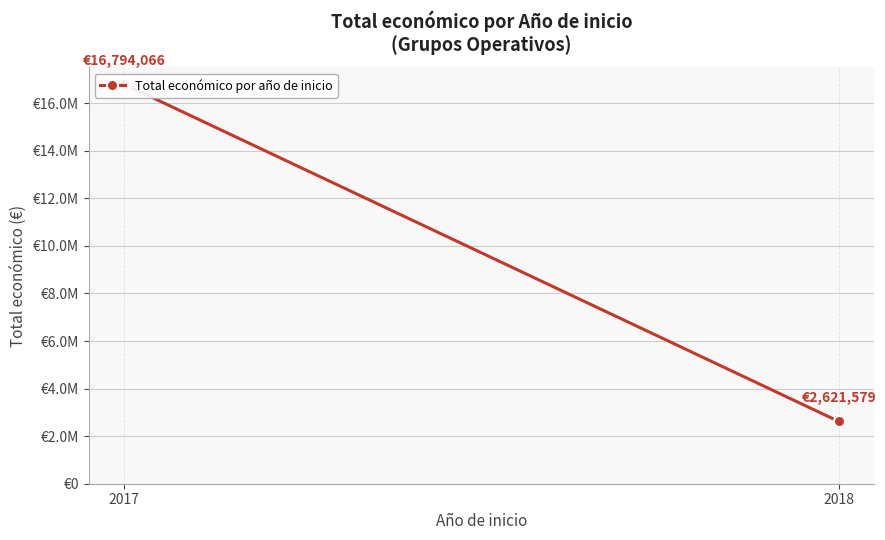

At which label is the value closest to 9707822?

2018